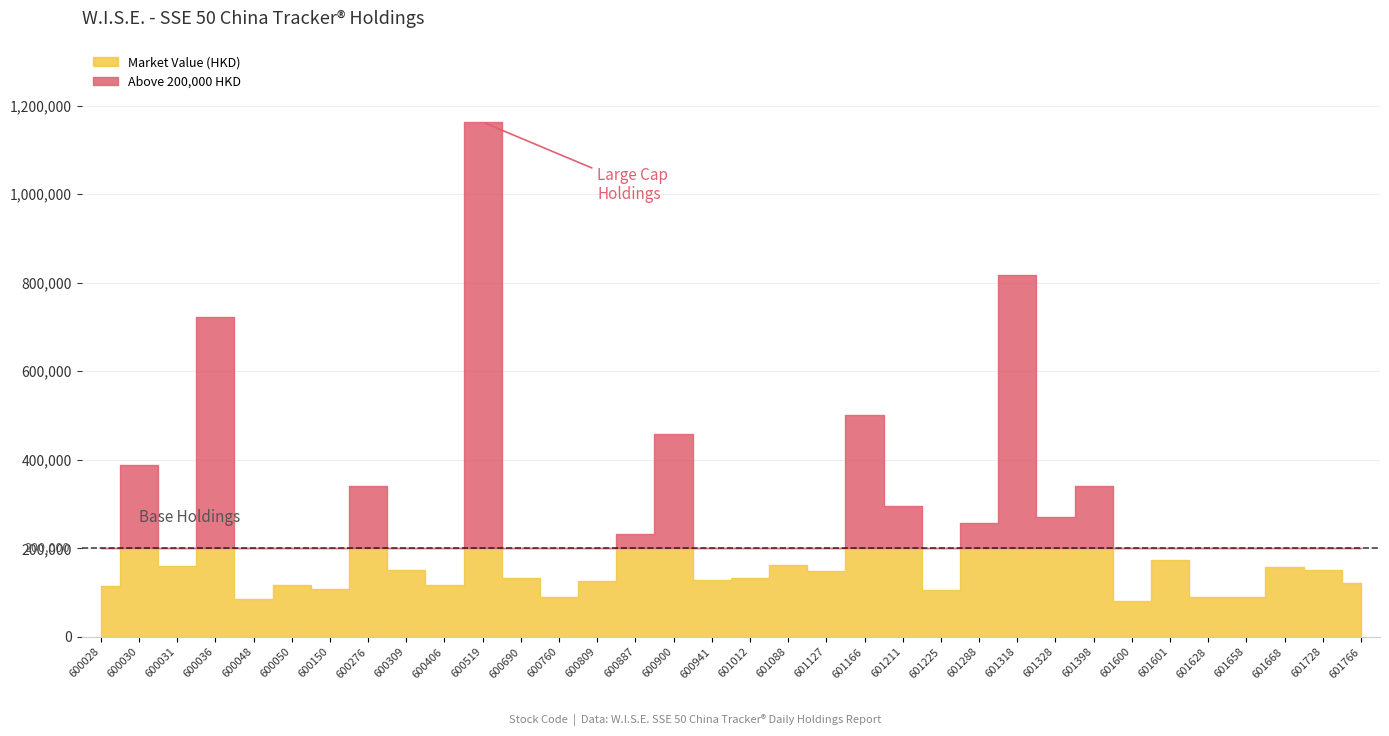

True or false: % of Net Asset Value has a value of 0.4 at 601658.

False